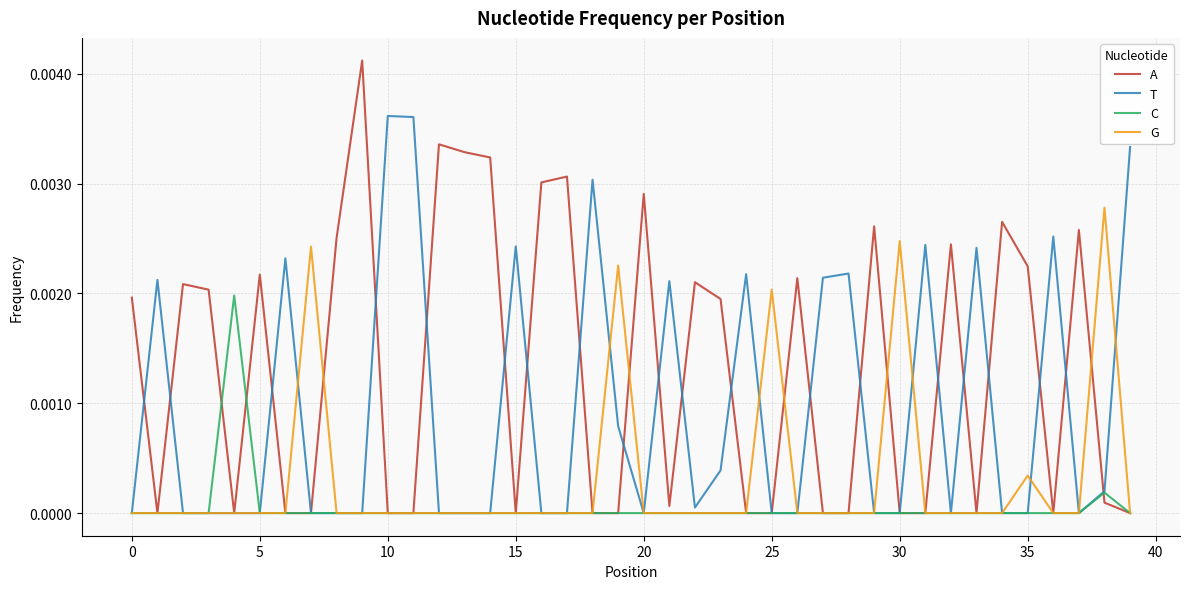

After their last crossing, which series has the higher values: A or T?

T